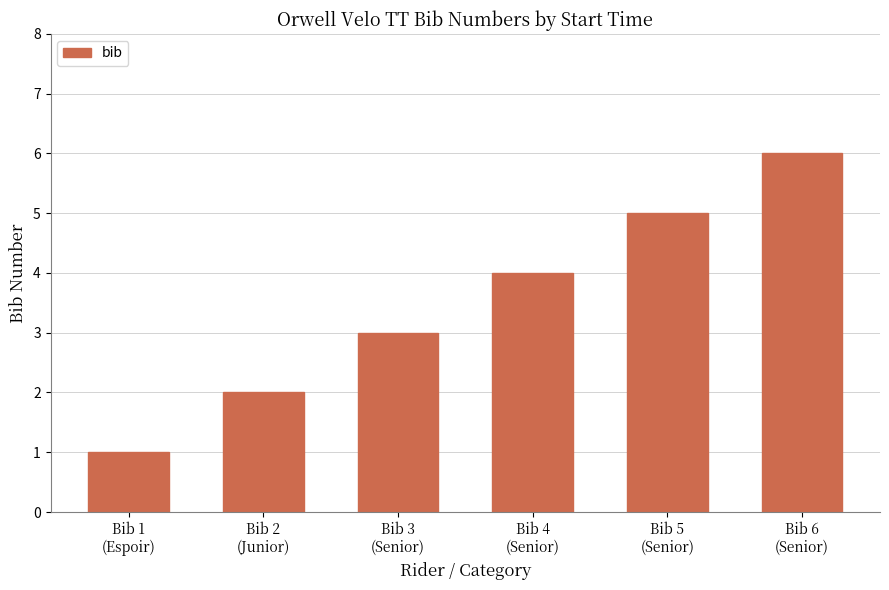

What is the label of the 3rd bar from the right?

Bib 4
(Senior)